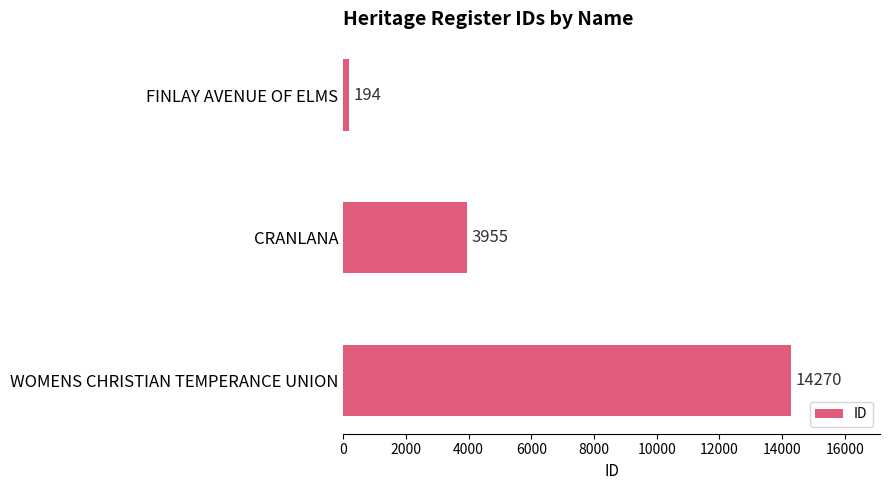

Does the chart contain any negative values?

No